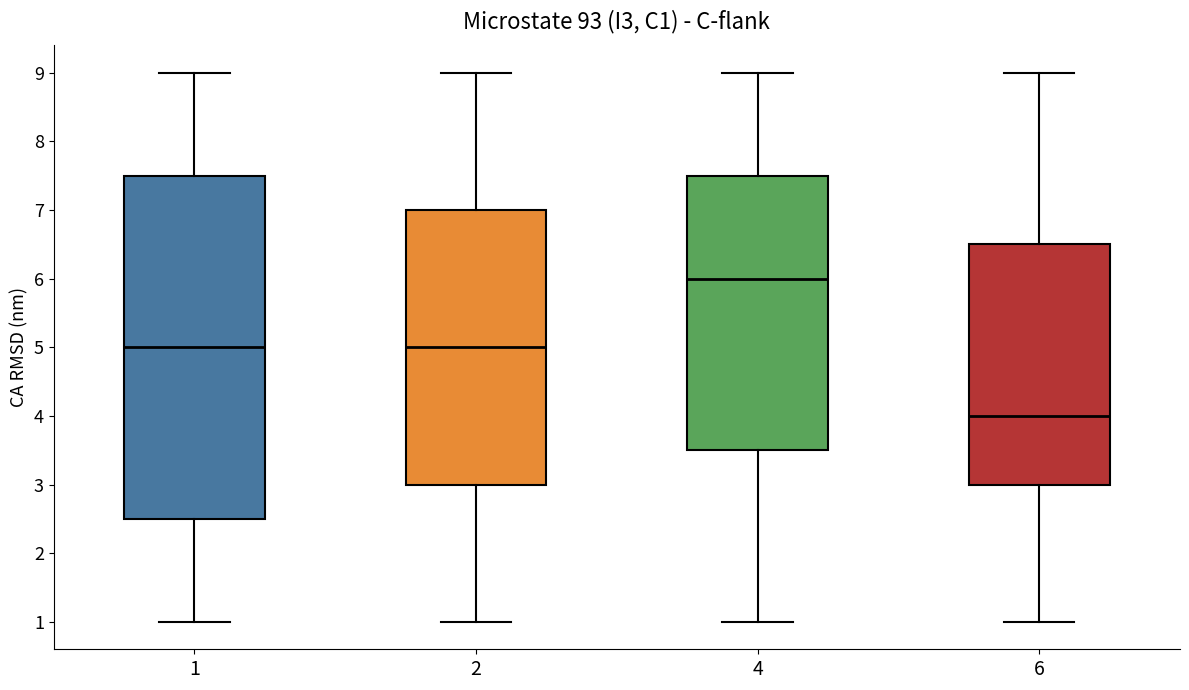

Which box has the lowest median line?

6